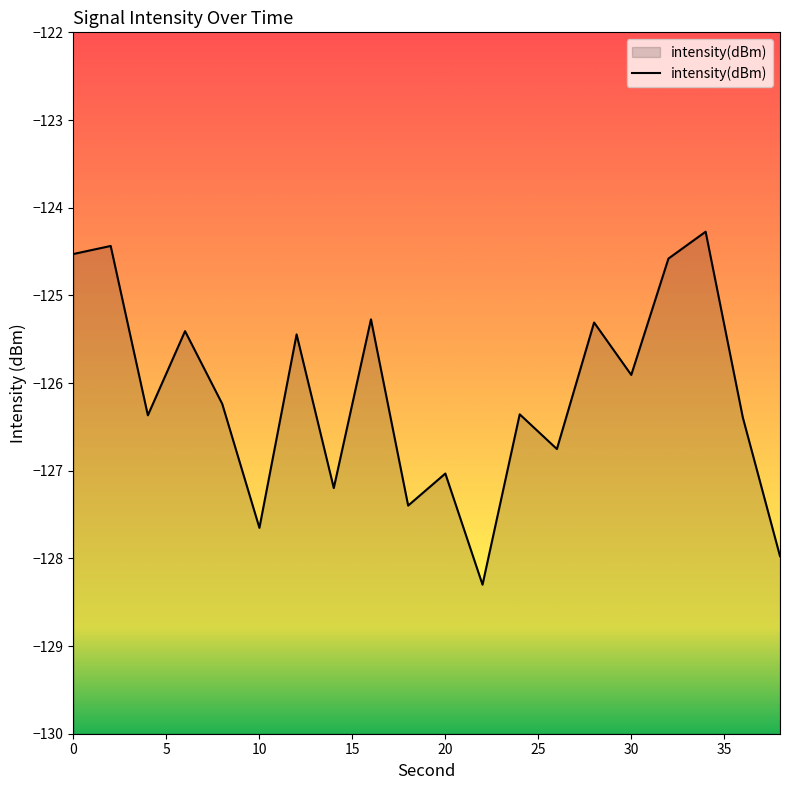

What is the difference between the maximum and minimum values?

4.0